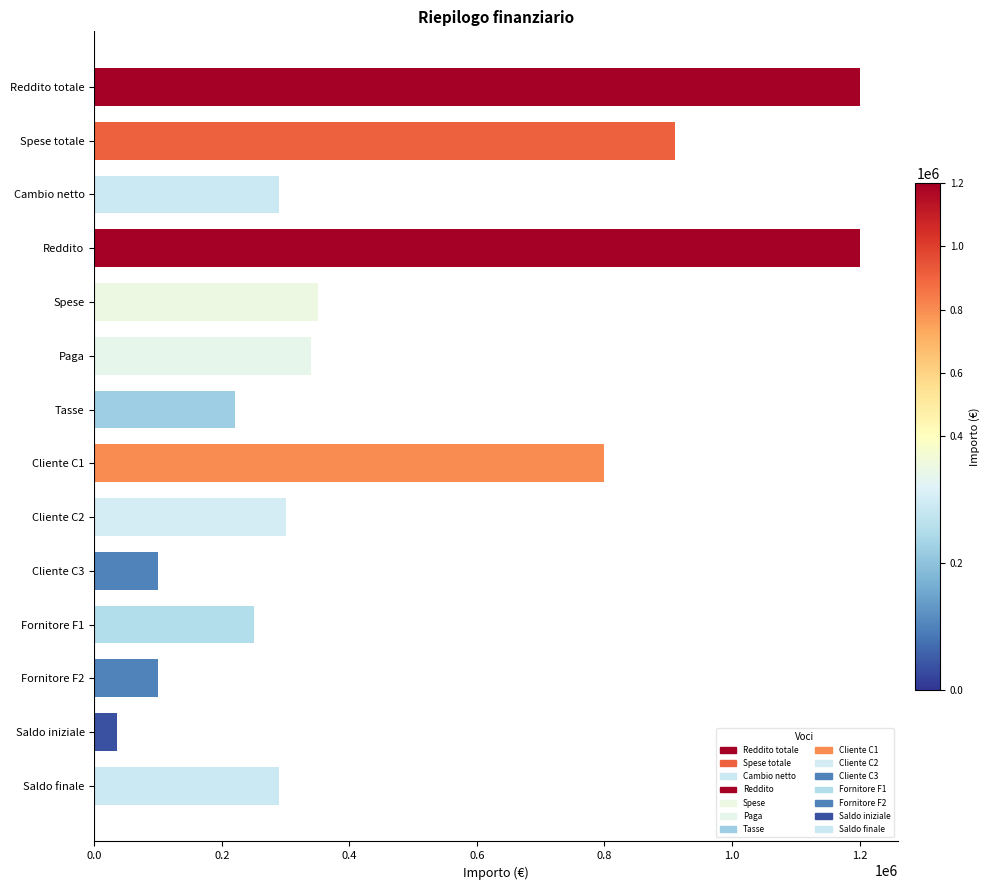

What is the approximate value at Cliente C3, to the nearest 100?

100000